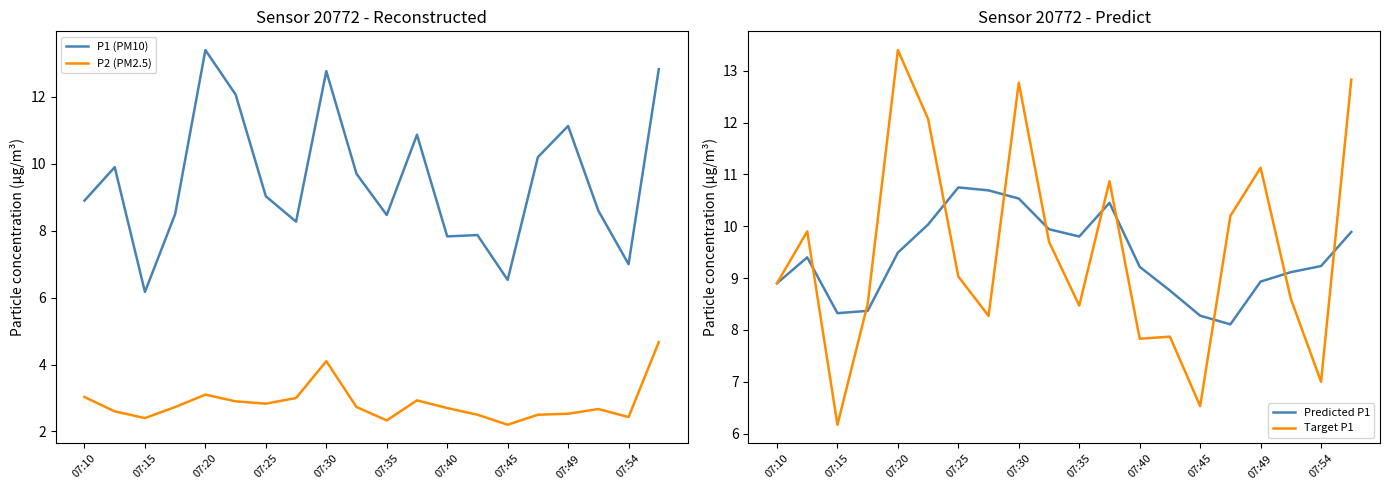

How many categories are shown in the chart?

20